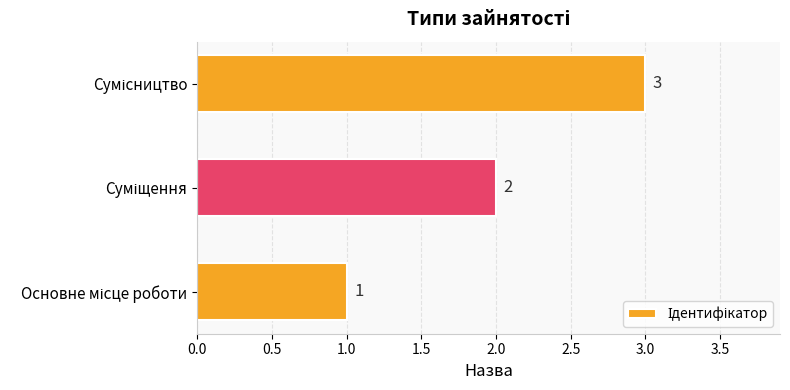

What is the sum of all values?

6